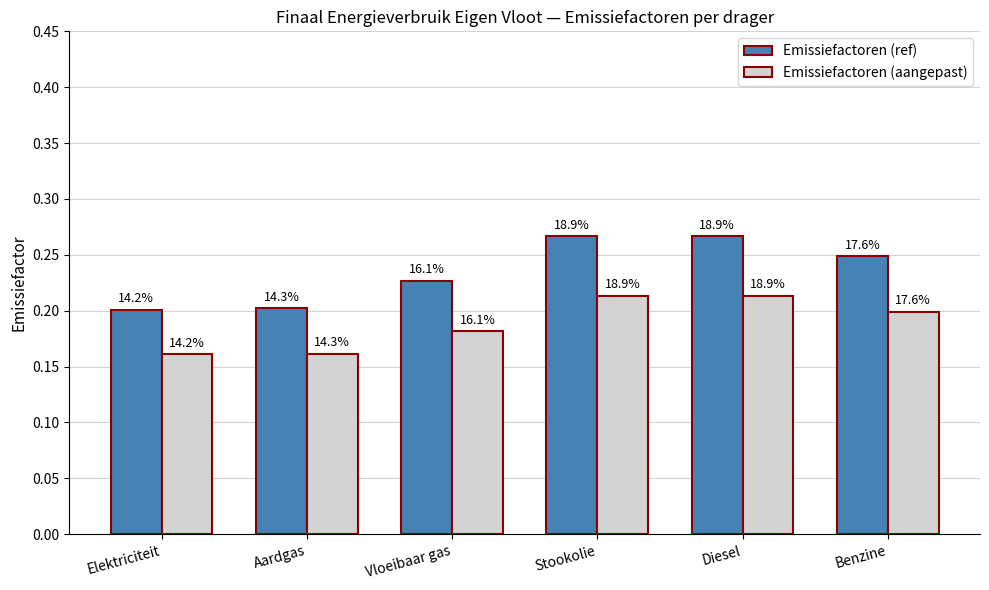

Which series has the widest spread of values?

Emissiefactoren (ref)